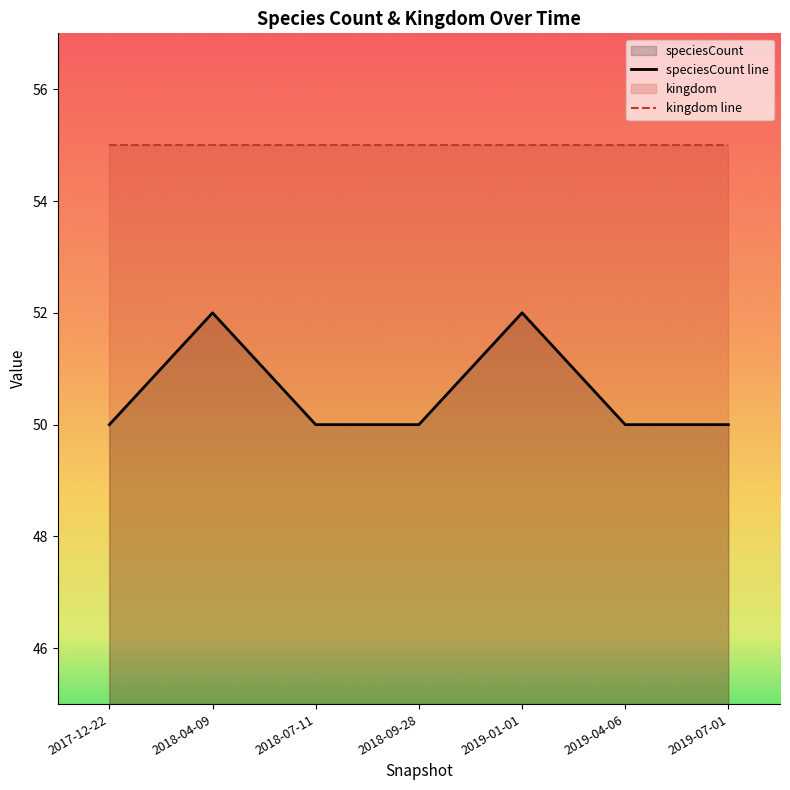

Which category has the highest value across all series?

2018-04-09